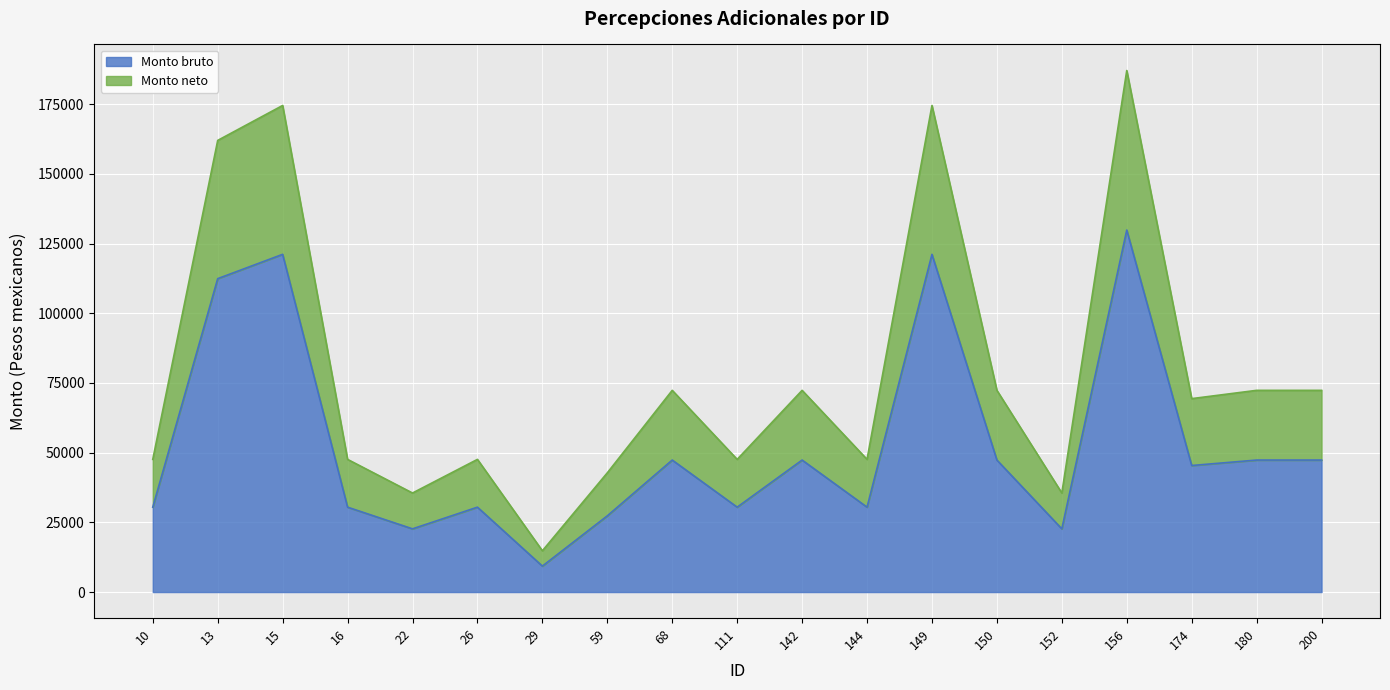

Between 22 and 26, which series saw the biggest shift?

Monto neto